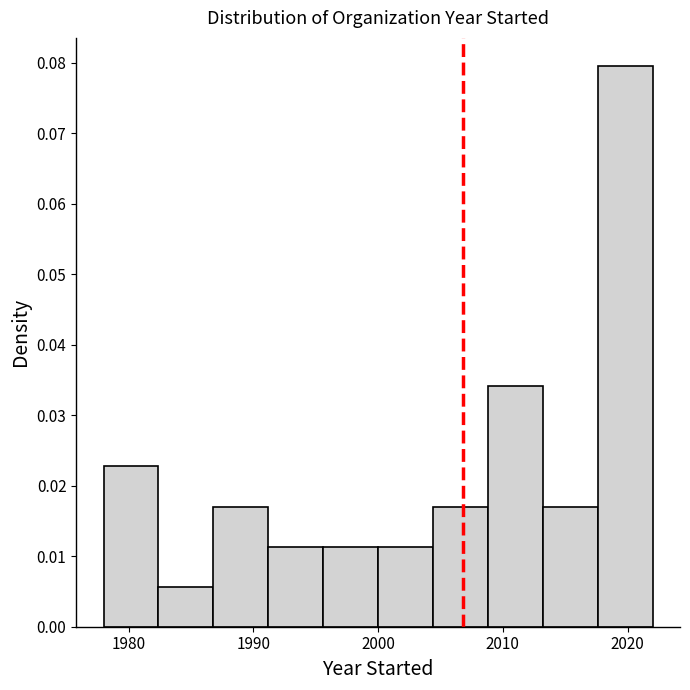

How tall is the bar that spans 2004.4 to 2008.8 on the x-axis? Neither the bar edges nor the heights are printed on the chart, so give them approximately, as read against the axes.

0.017